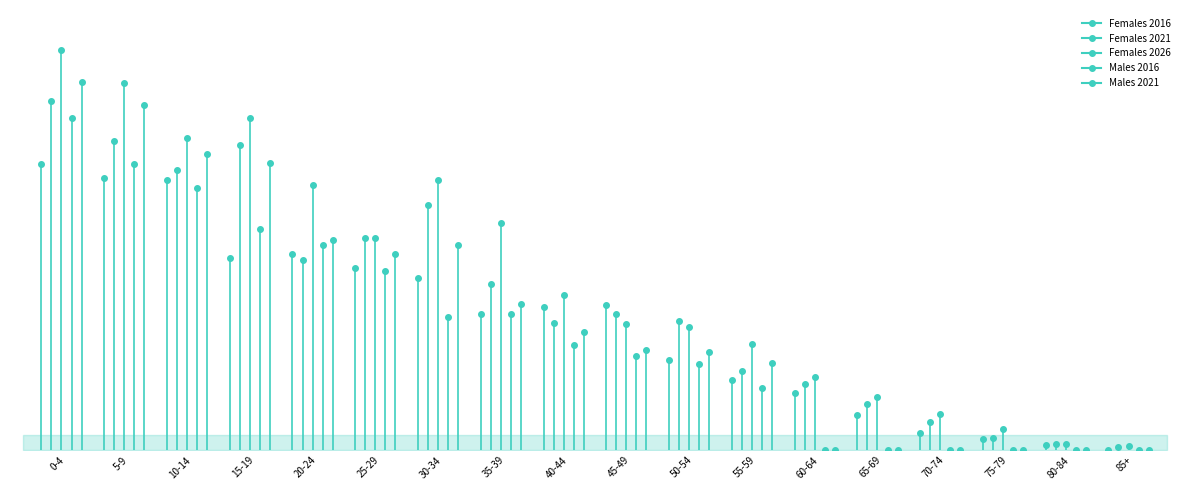

What is the average value of the Females 2021 series?

203.3